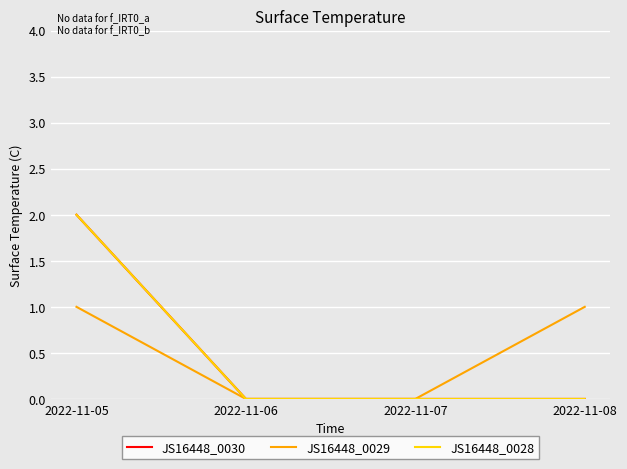

Which series has the largest range (max minus min)?

JS16448_0030